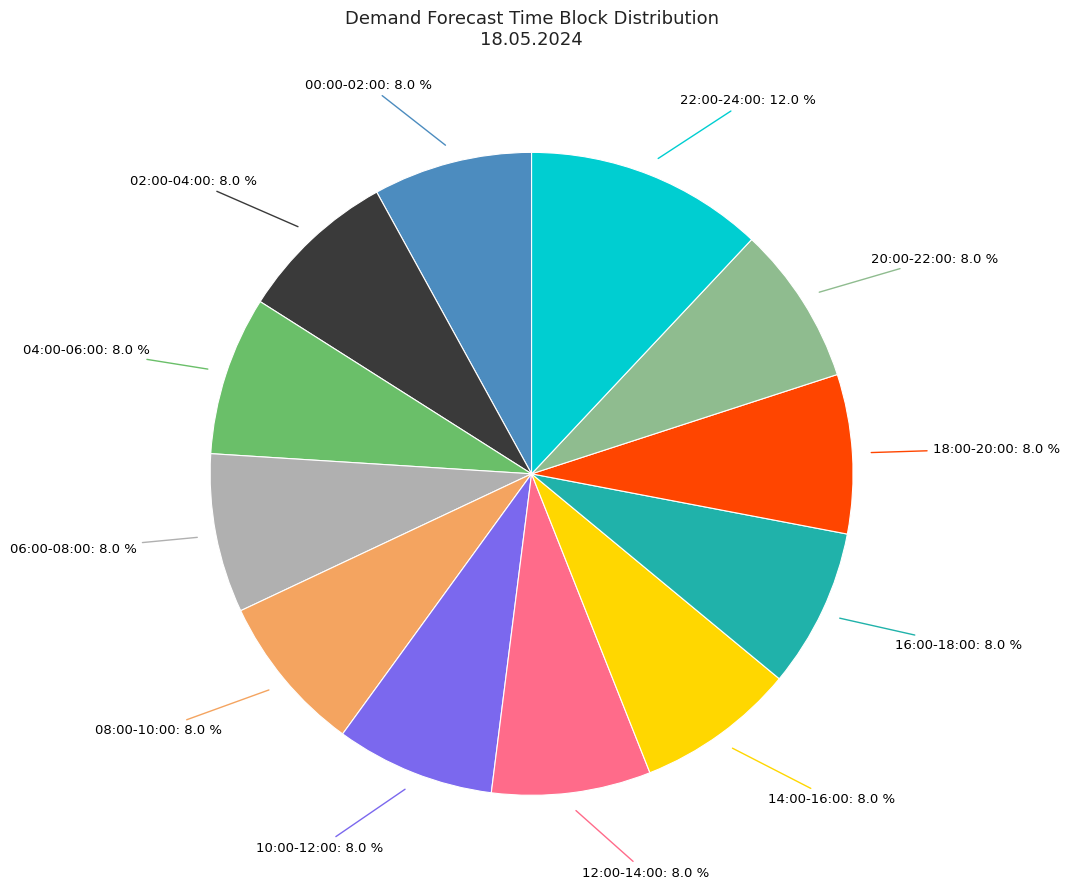

Does any single category account for the majority?

No